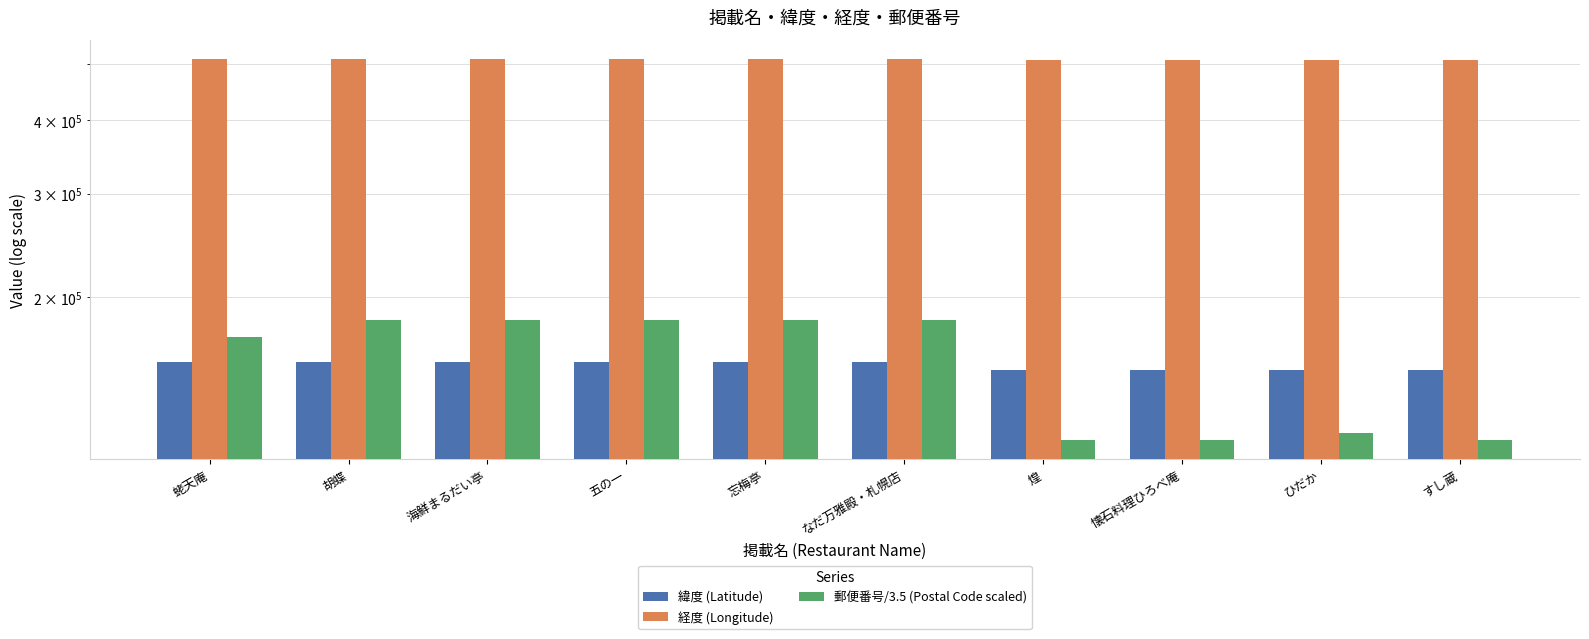

What is the maximum value for 緯度 (Latitude)?

155014.4